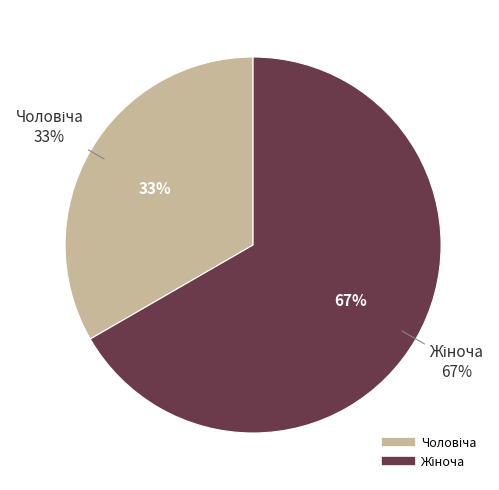

How many segments does this pie chart have?

2